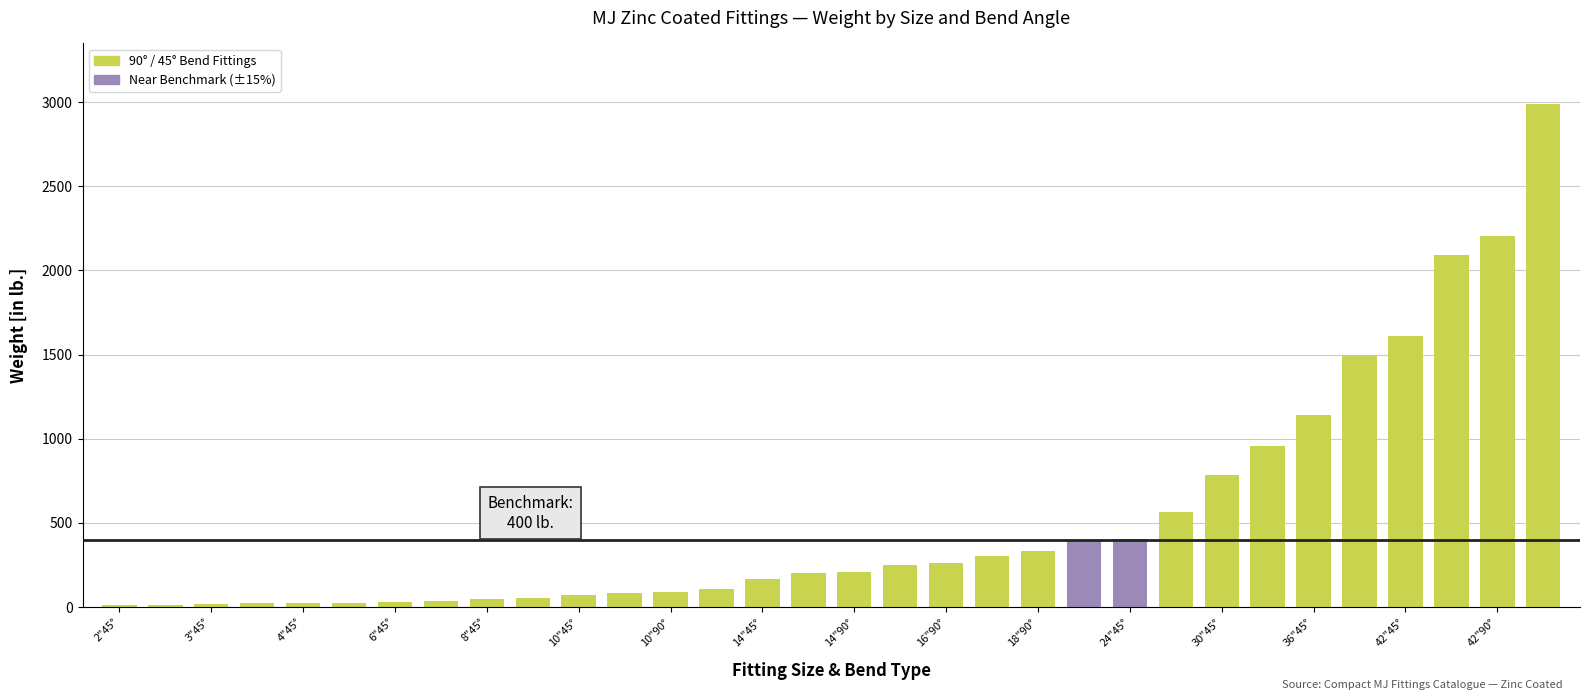

What is the difference between the second highest and second lowest values?

2191